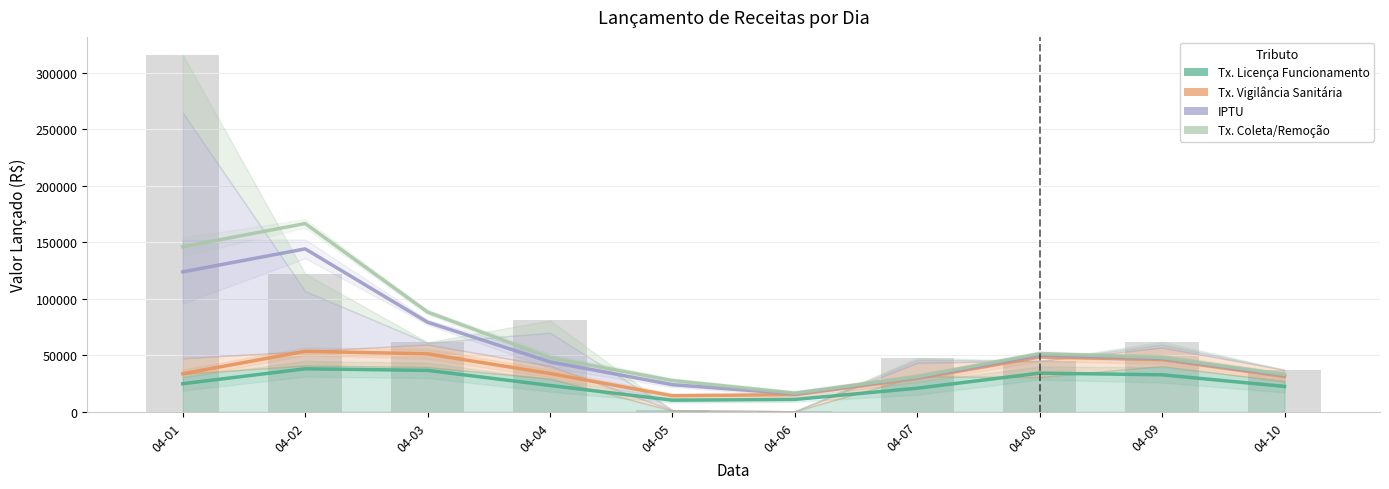

What is the value of the IMPOSTO PREDIAL TERRITORIAL URBANO bar at the 2nd from the left?

144235.4